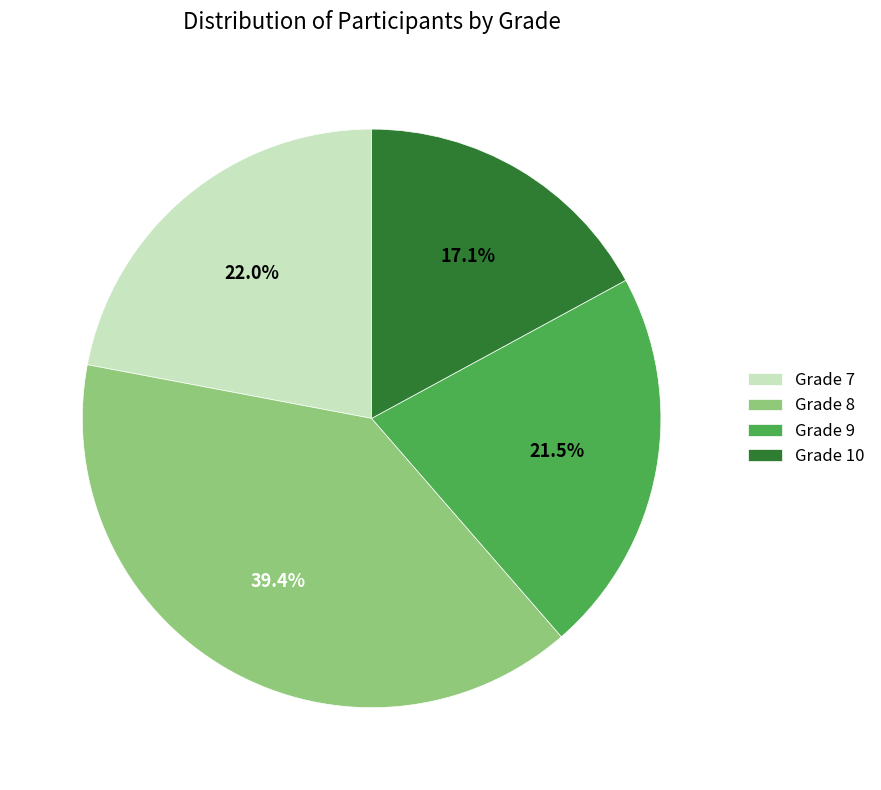

Which category has the smallest portion of the pie?

Grade 10